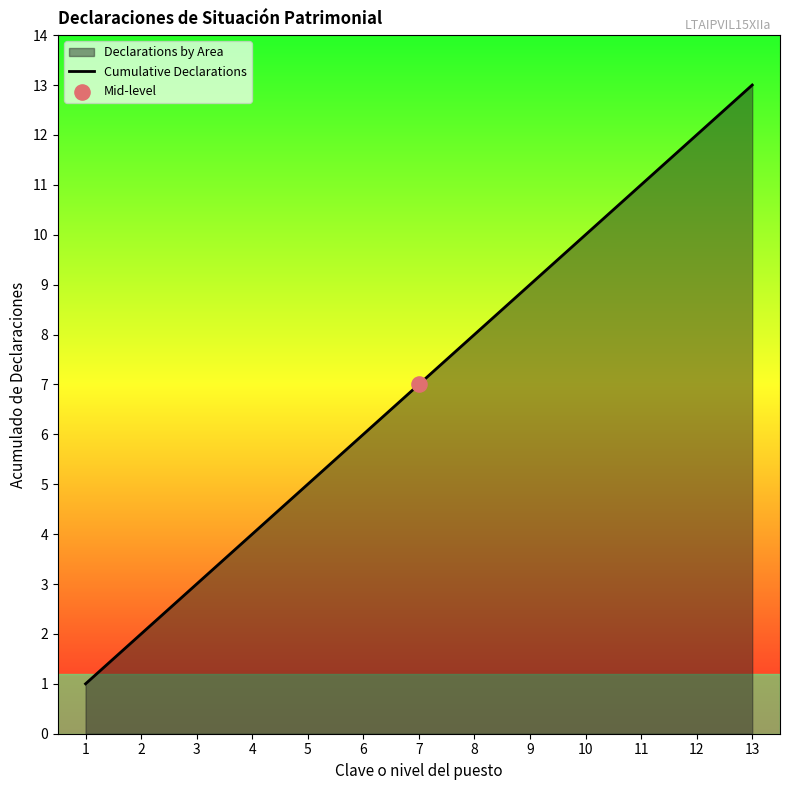

Approximately how many times larger is the value at 2 compared to 1?

2.0